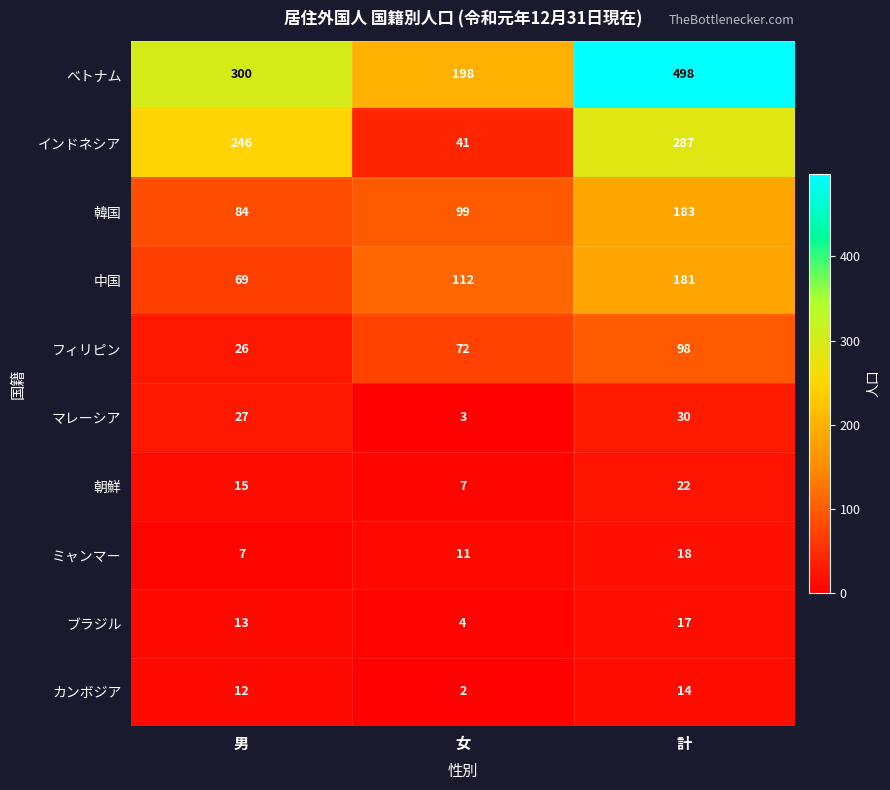

List the series in order of their peak value, lowest first.

カンボジア, ブラジル, ミャンマー, 朝鮮, マレーシア, フィリピン, 中国, 韓国, インドネシア, ベトナム